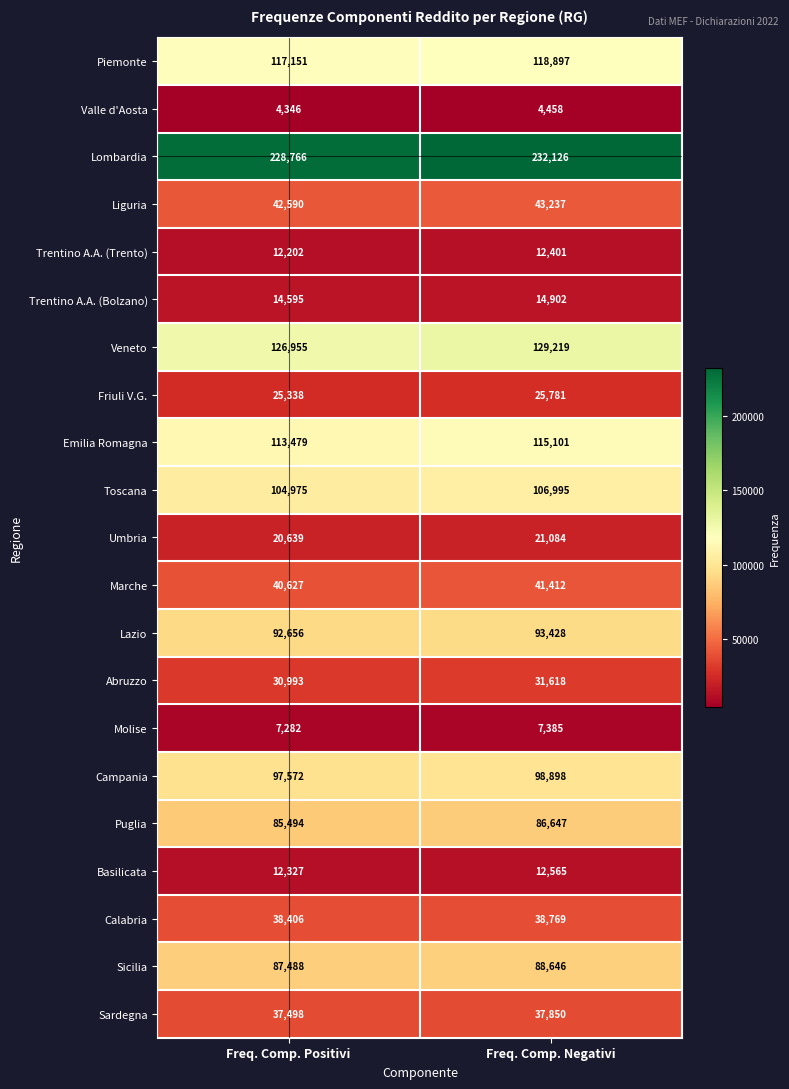

What is the greatest value displayed?

232126